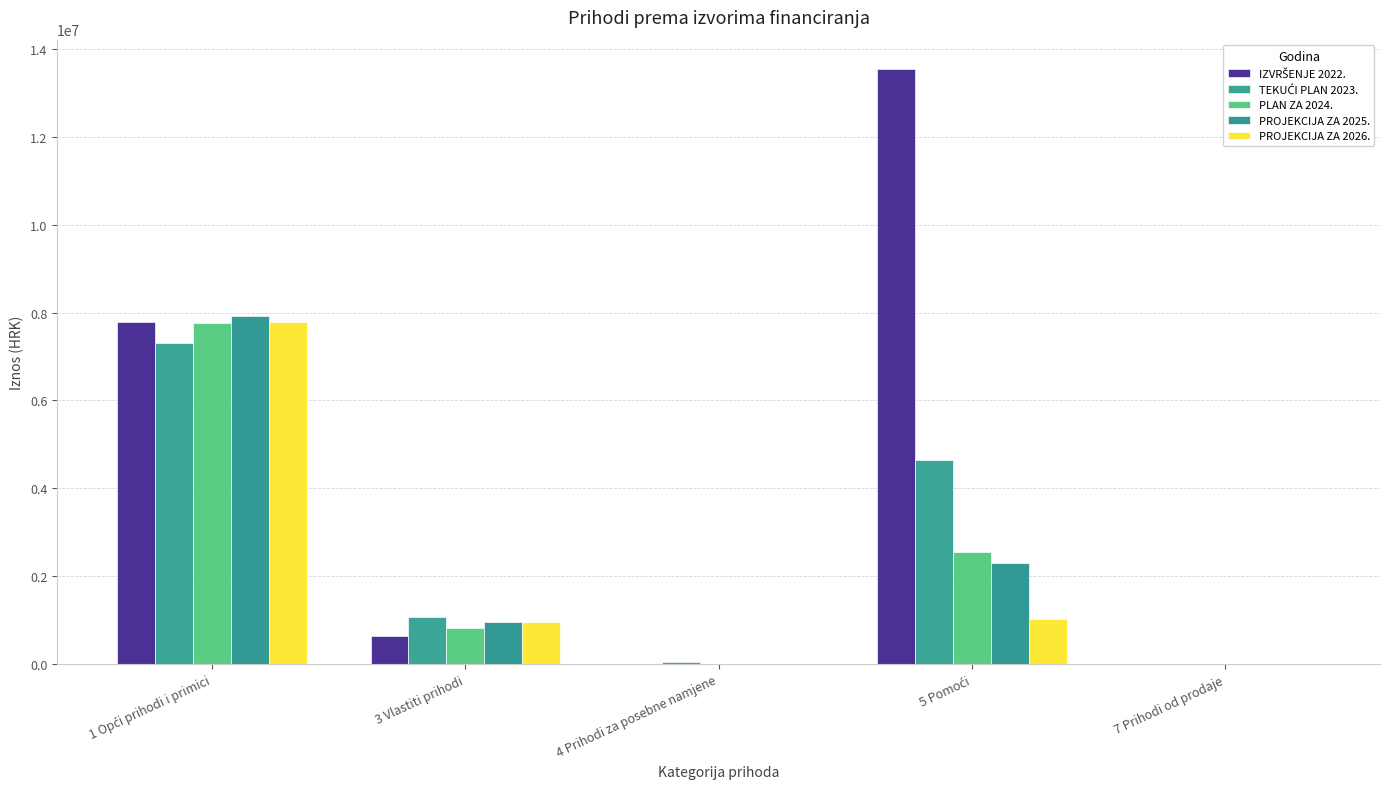

What is the average value of the TEKUĆI PLAN 2023. series?

2615906.2